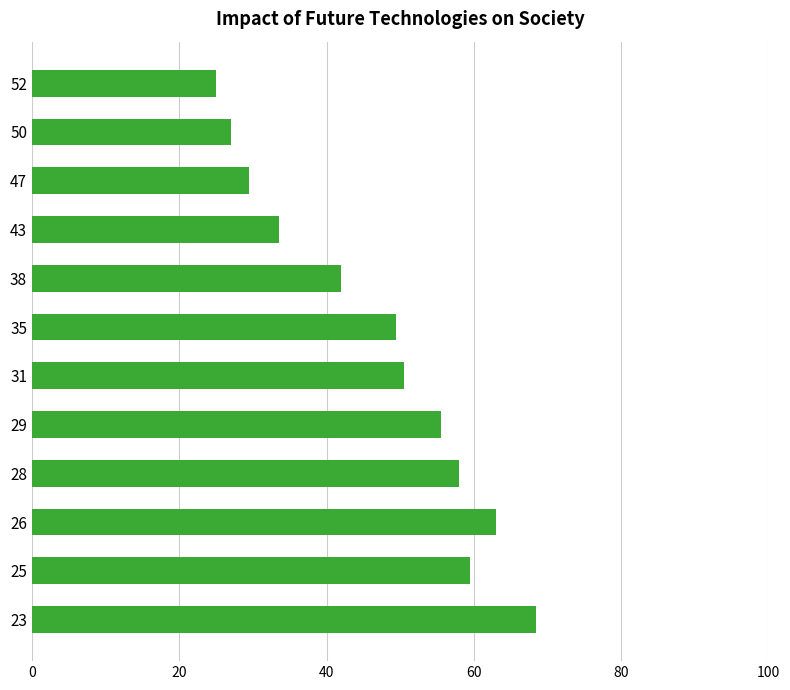

Reading bottom to top, what are all the values shown in this chart?

68.5	59.5	63.0	58.0	55.5	50.5	49.5	42.0	33.5	29.5	27.0	25.0